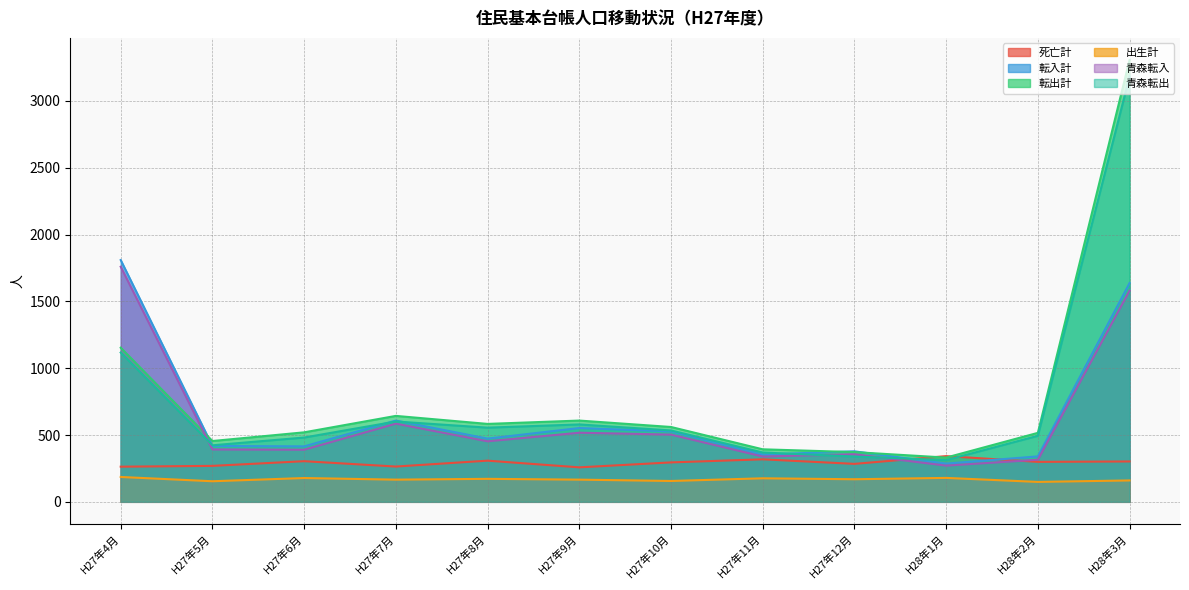

What are all the series names shown in the legend?

死亡計, 転入計, 転出計, 出生計, 青森転入, 青森転出